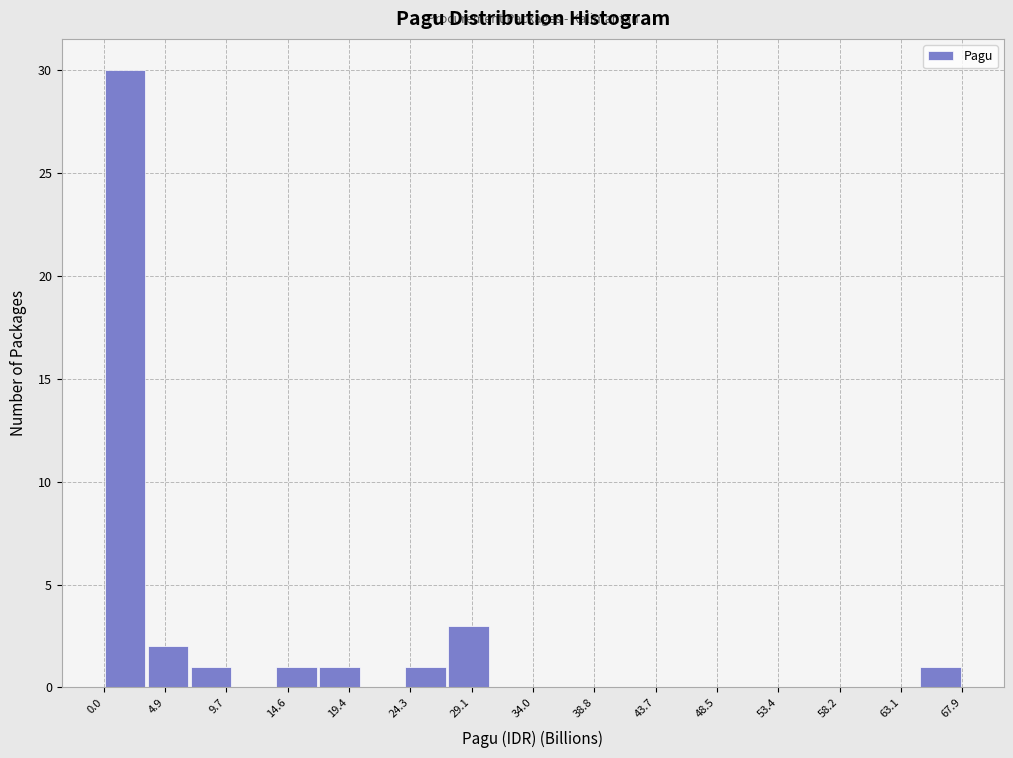

Which range on the x-axis has the tallest bar?

0.0 to 3.5